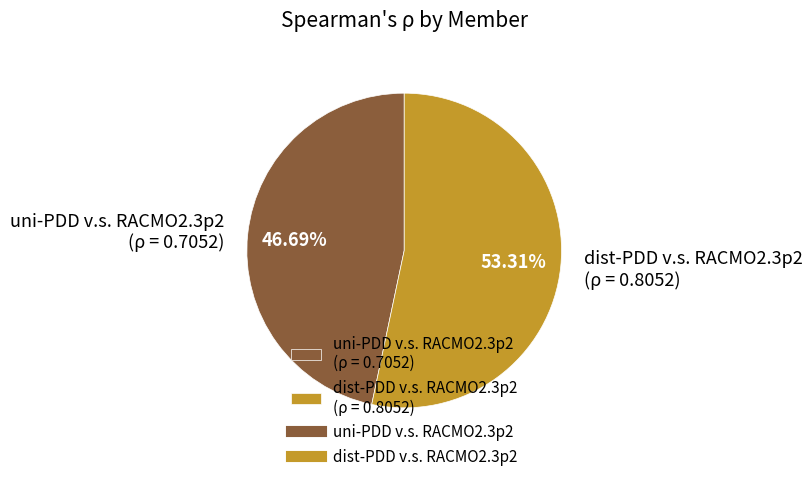

True or false: dist-PDD v.s. RACMO2.3p2 accounts for 53% of the total.

True